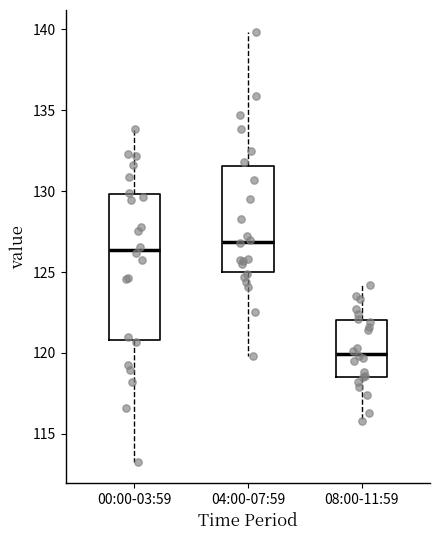

Which box is the tallest, from its lower edge to its upper edge?

00:00-03:59